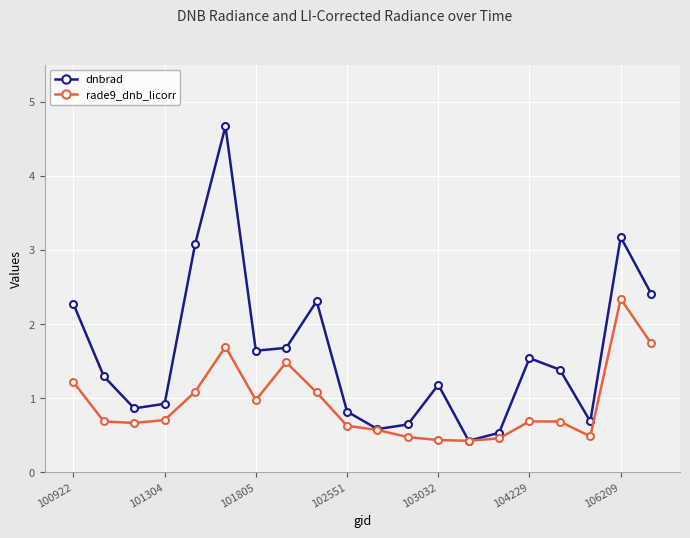

Which series has the largest range (max minus min)?

dnbrad